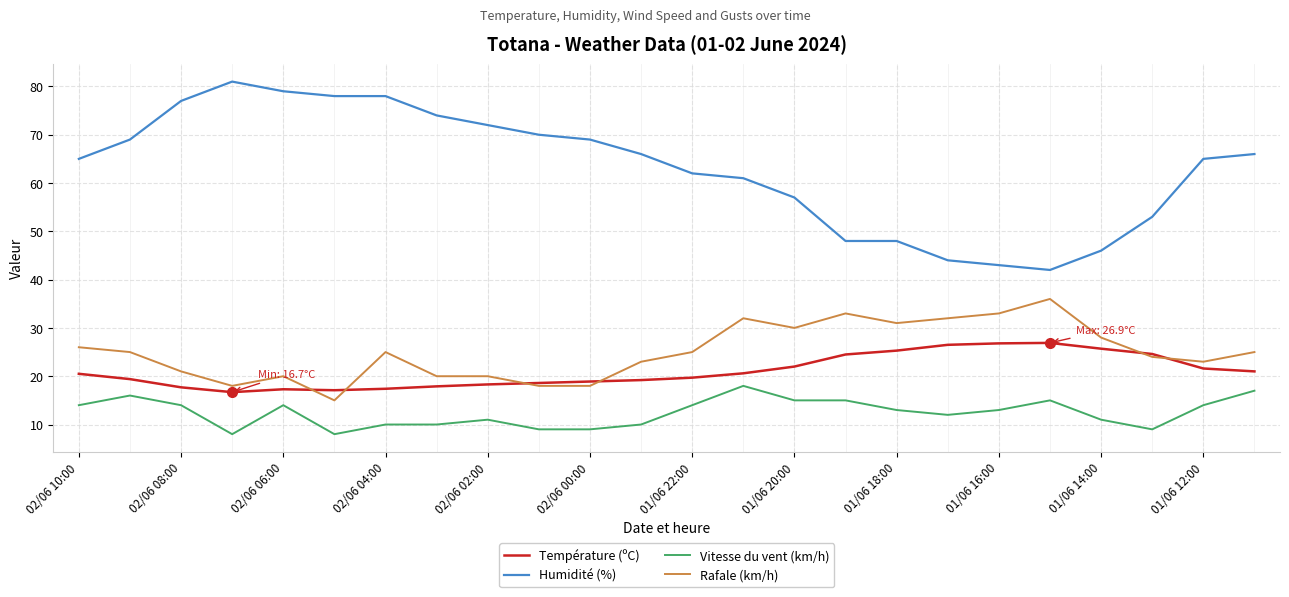

True or false: Vitesse du vent (km/h) and Humidité (%) intersect in this chart.

False